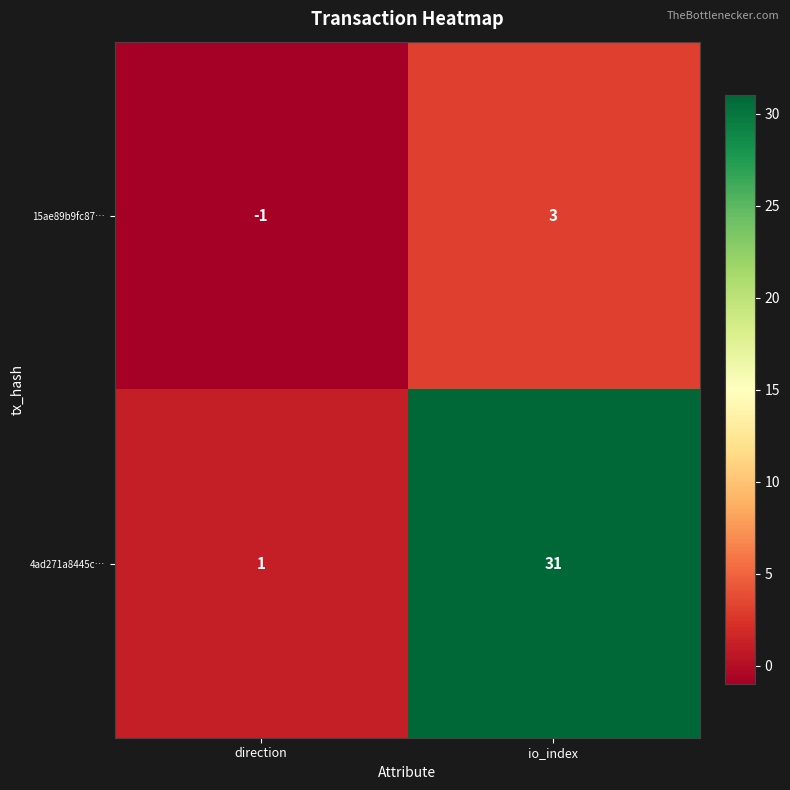

Rank the series at direction from lowest to highest value.

15ae89b9fc87…, 4ad271a8445c…